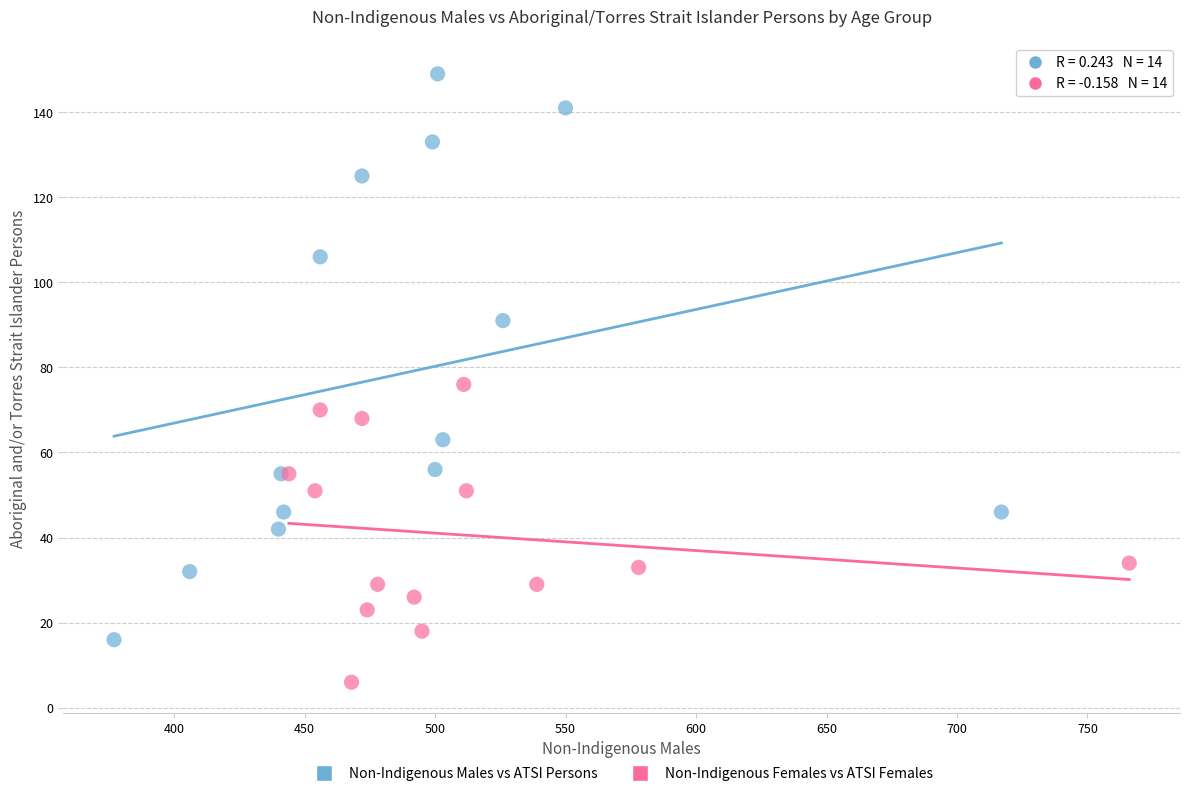

Which series contains the lowest Y value?

Non-Indigenous Females vs ATSI Females